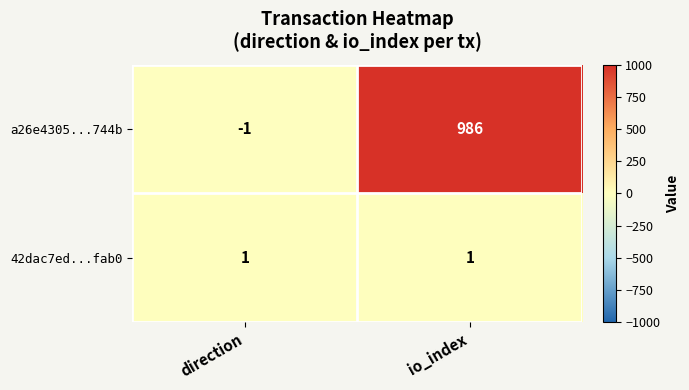

List the series in order of their peak value, lowest first.

42dac7ed...fab0, a26e4305...744b